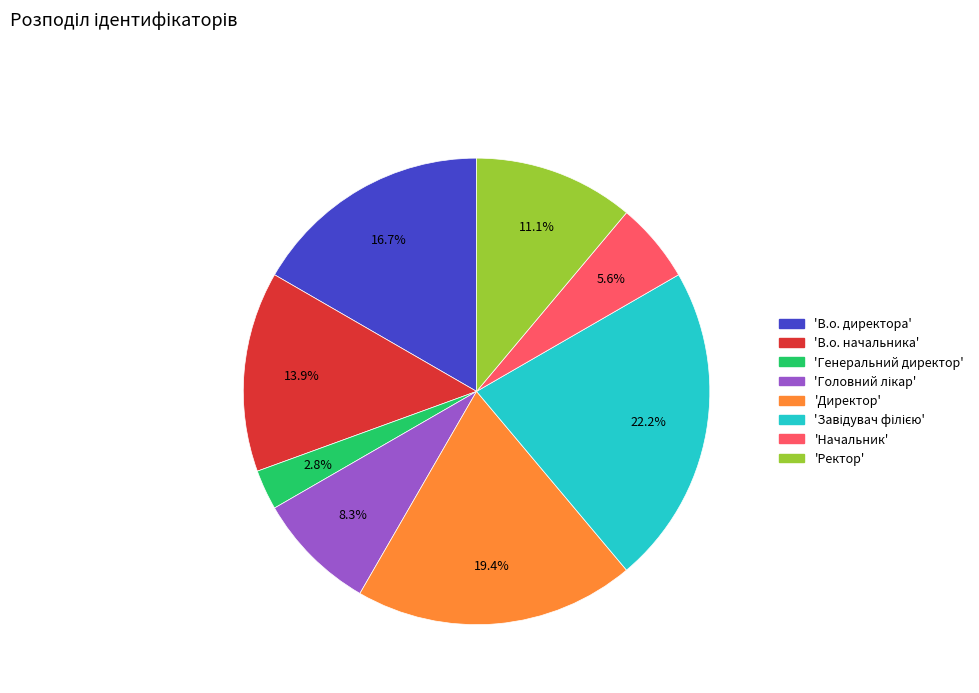

Does any single category account for the majority?

No